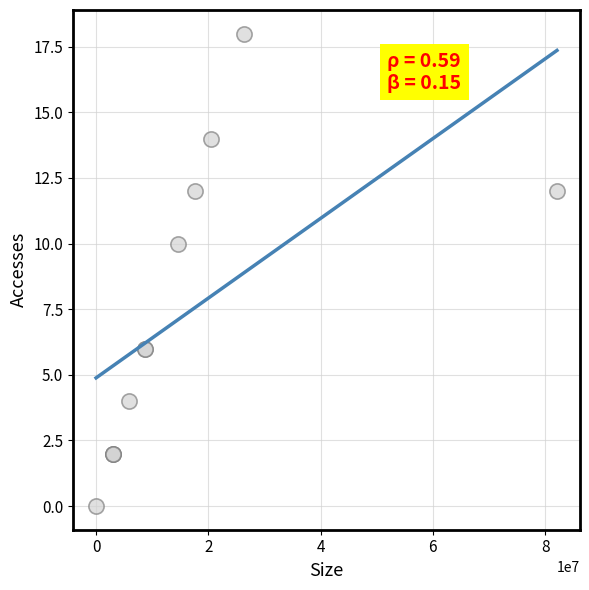

What Y value in the scatter plot is closest to 9?

10